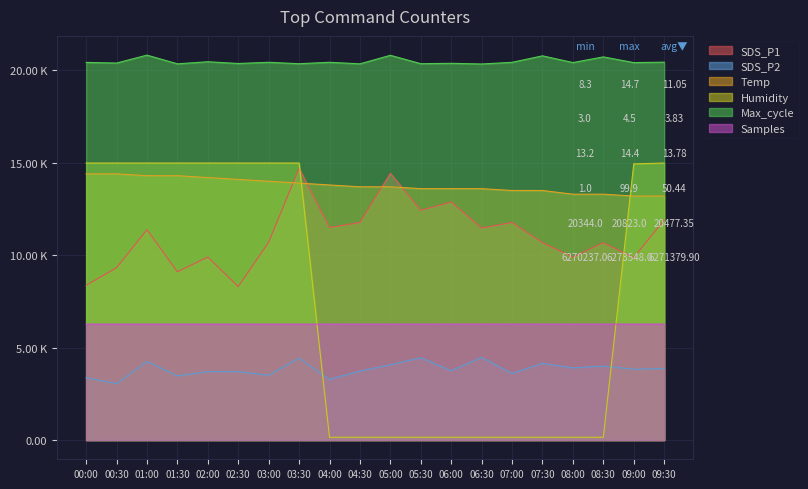

What is the sum of all SDS_P2 values?

76.6